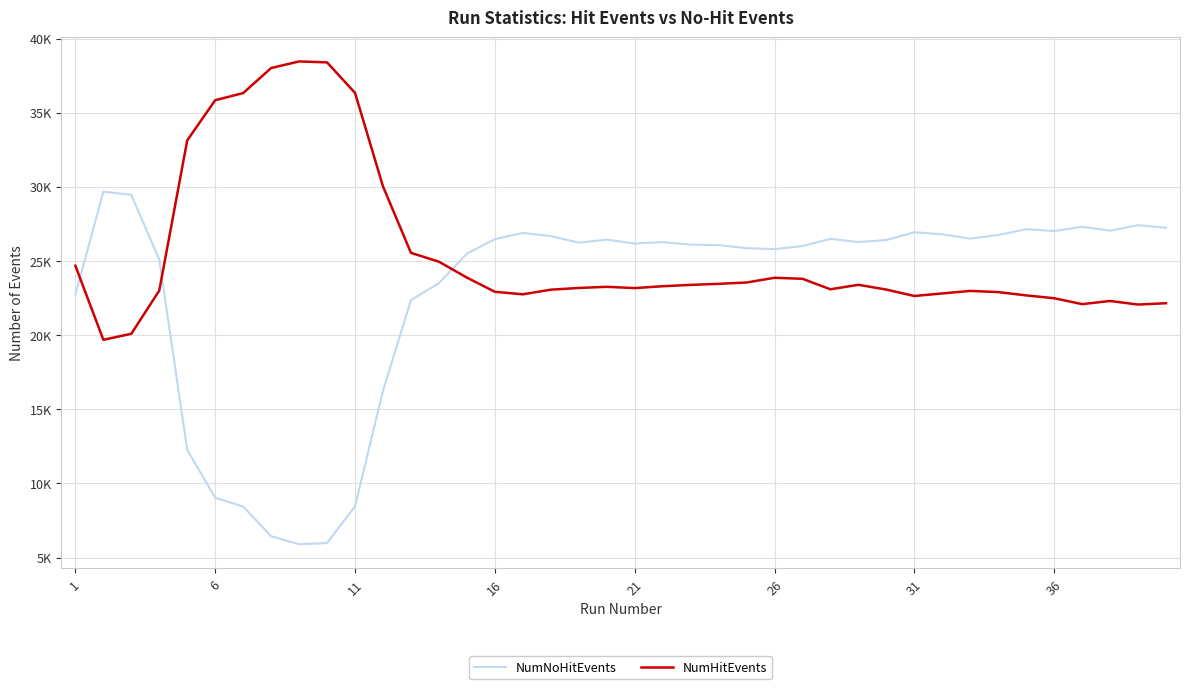

Does the chart have visible grid lines?

Yes